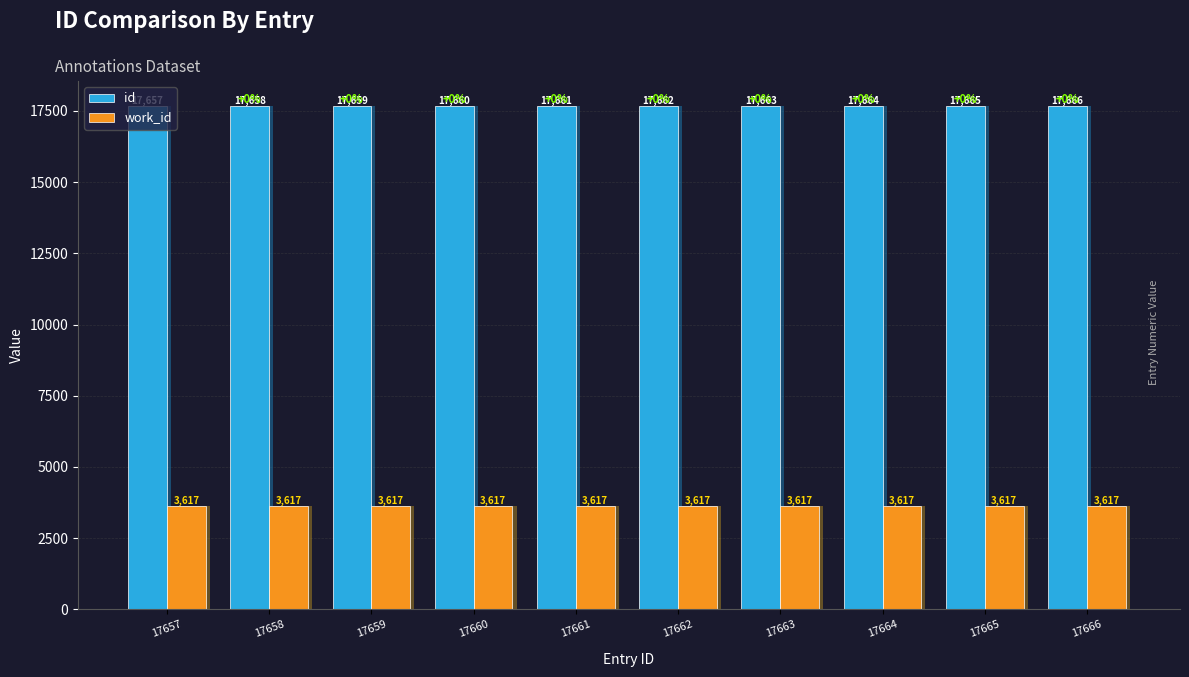

List the labels in order of id value, largest first.

17666, 17665, 17664, 17663, 17662, 17661, 17660, 17659, 17658, 17657